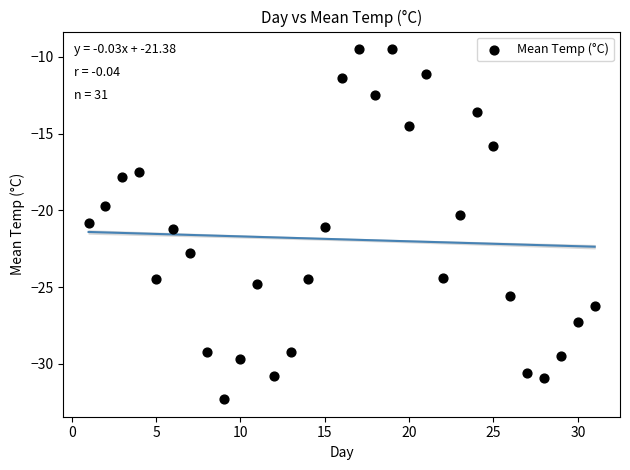

What is the range of X values (max minus min)?

30.0